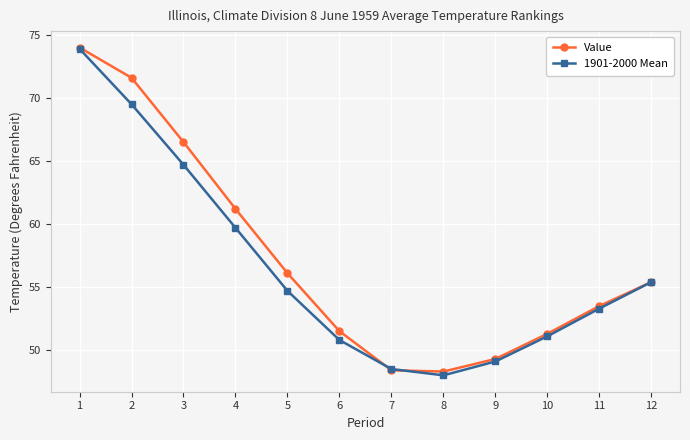

The value of 1901-2000 Mean at 3 is 64.7. True or false?

True